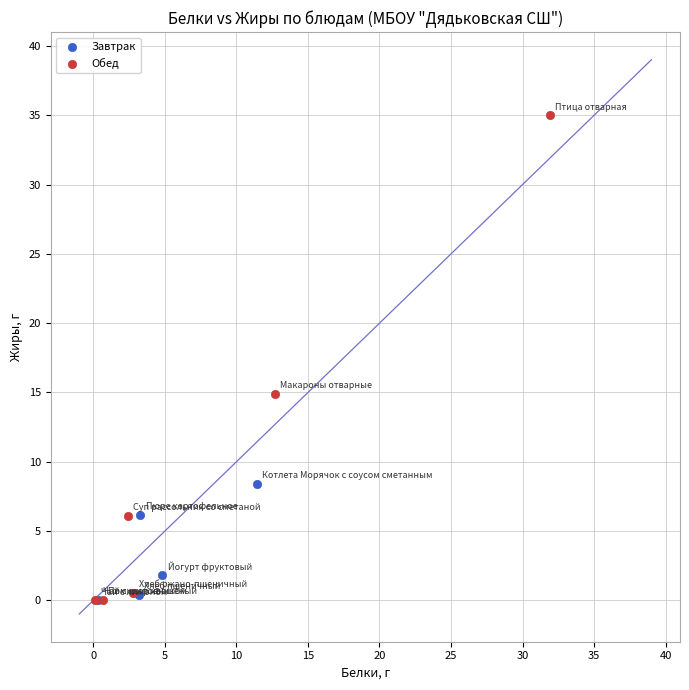

Which series has the widest spread of Y values?

Обед